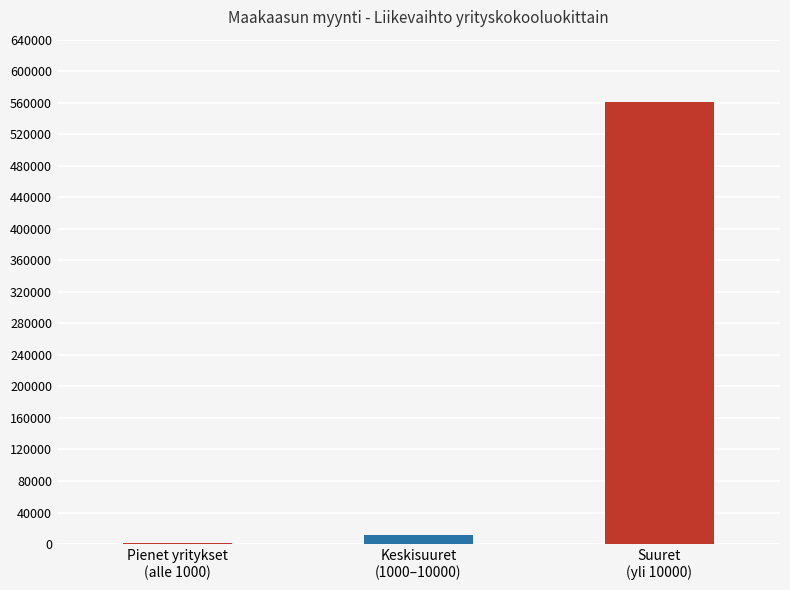

The chart shows a value of 1404.9 at Pienet yritykset
(alle 1000). True or false?

True